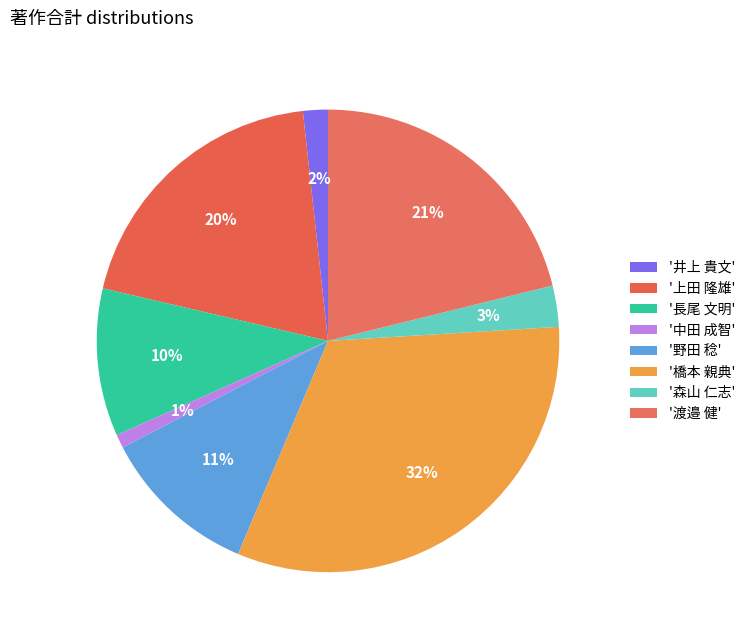

Which category has the smallest portion of the pie?

中田 成智